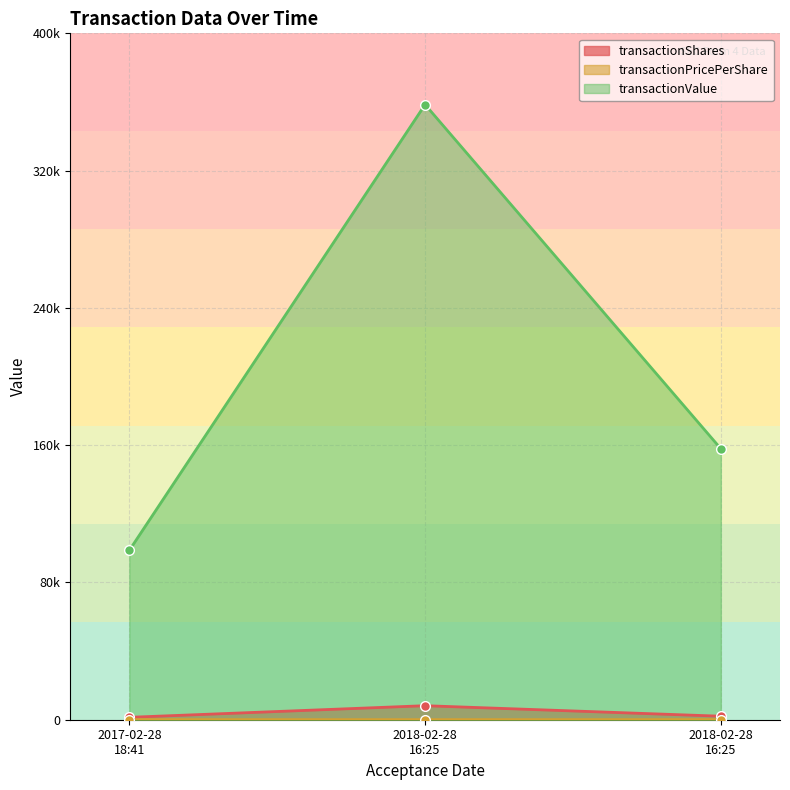

At how many categories does at least one series exceed 147543?

2